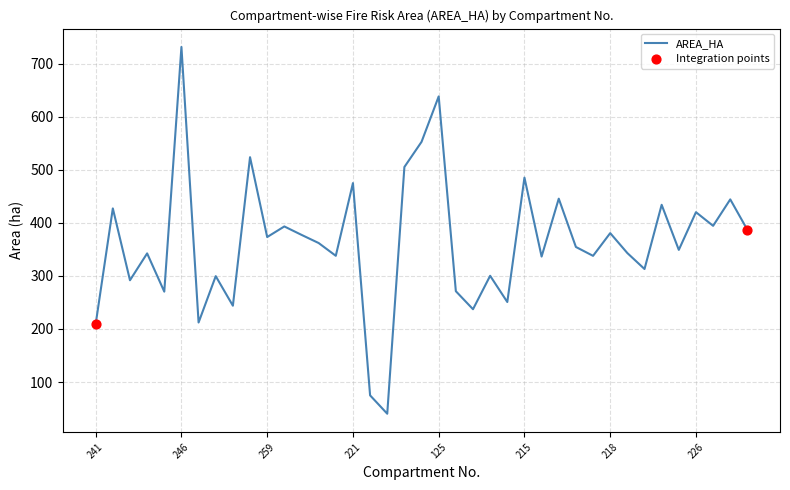

What is the difference between the maximum and minimum values?

691.4